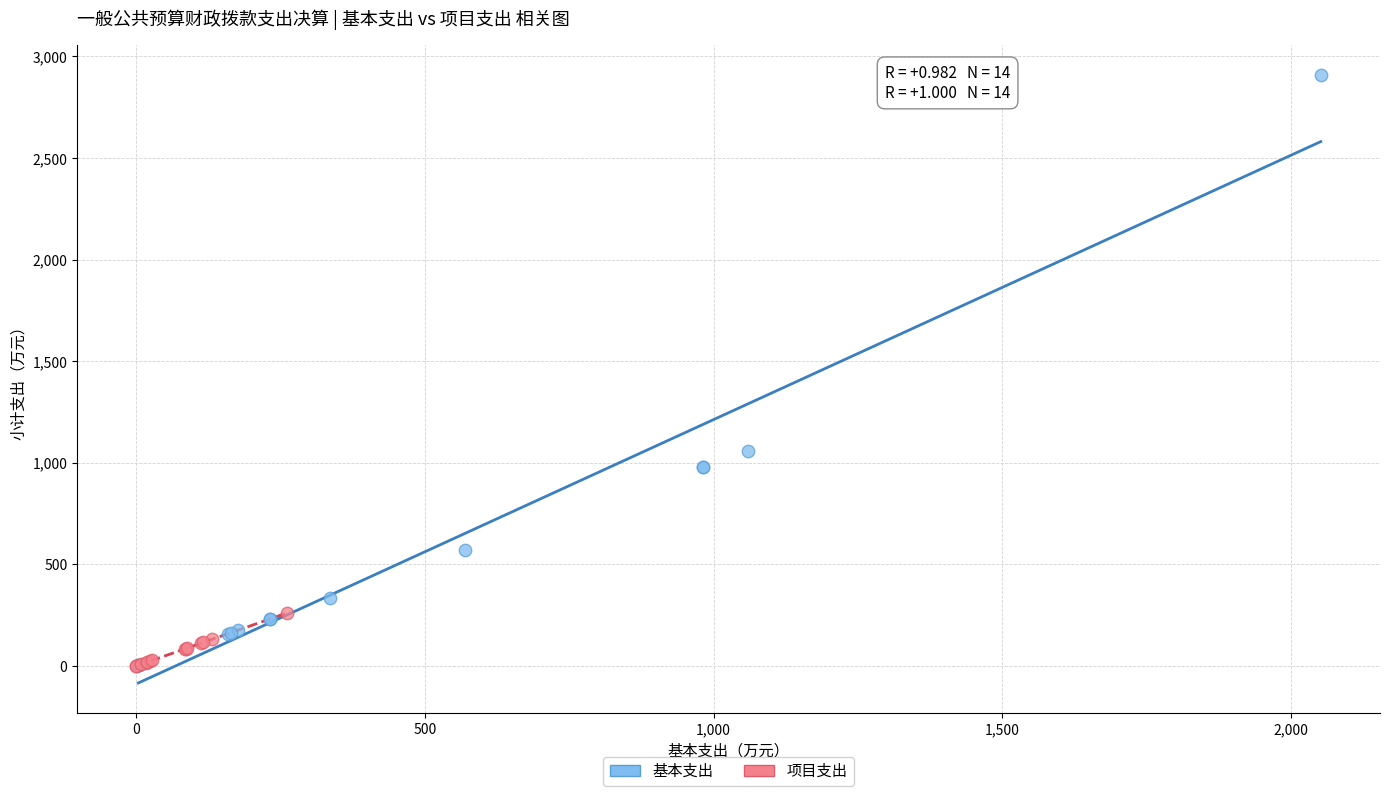

Which series has the largest Y range (max minus min)?

基本支出